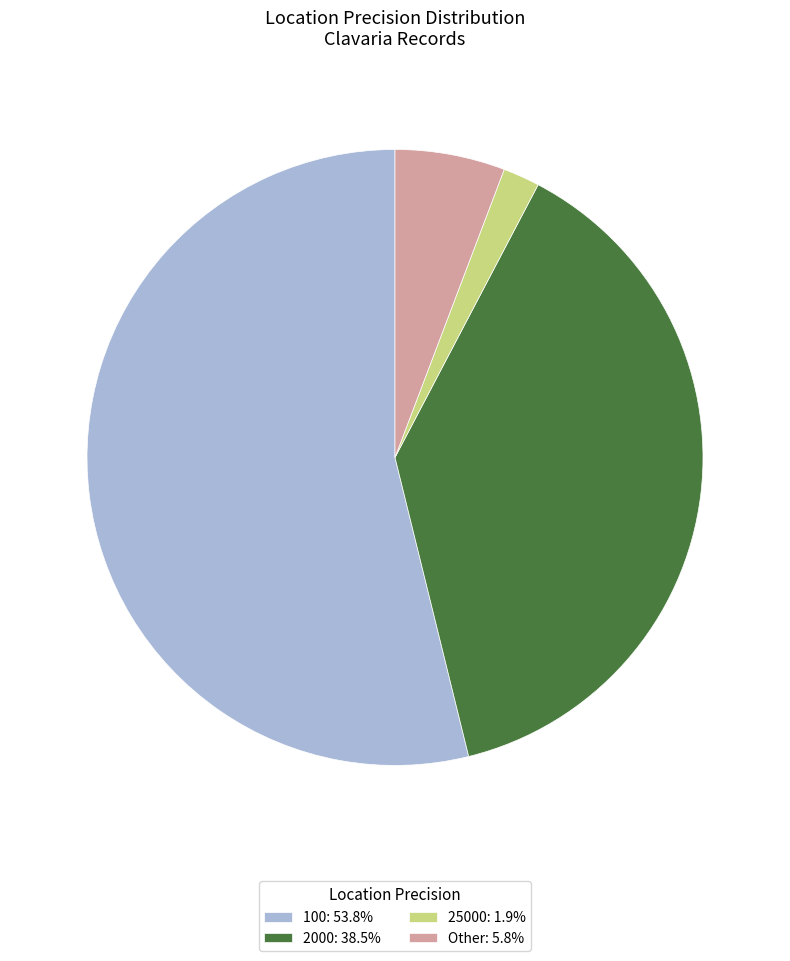

Approximately how many times larger is the value at 2000: 38.5% compared to Other: 5.8%?

6.7